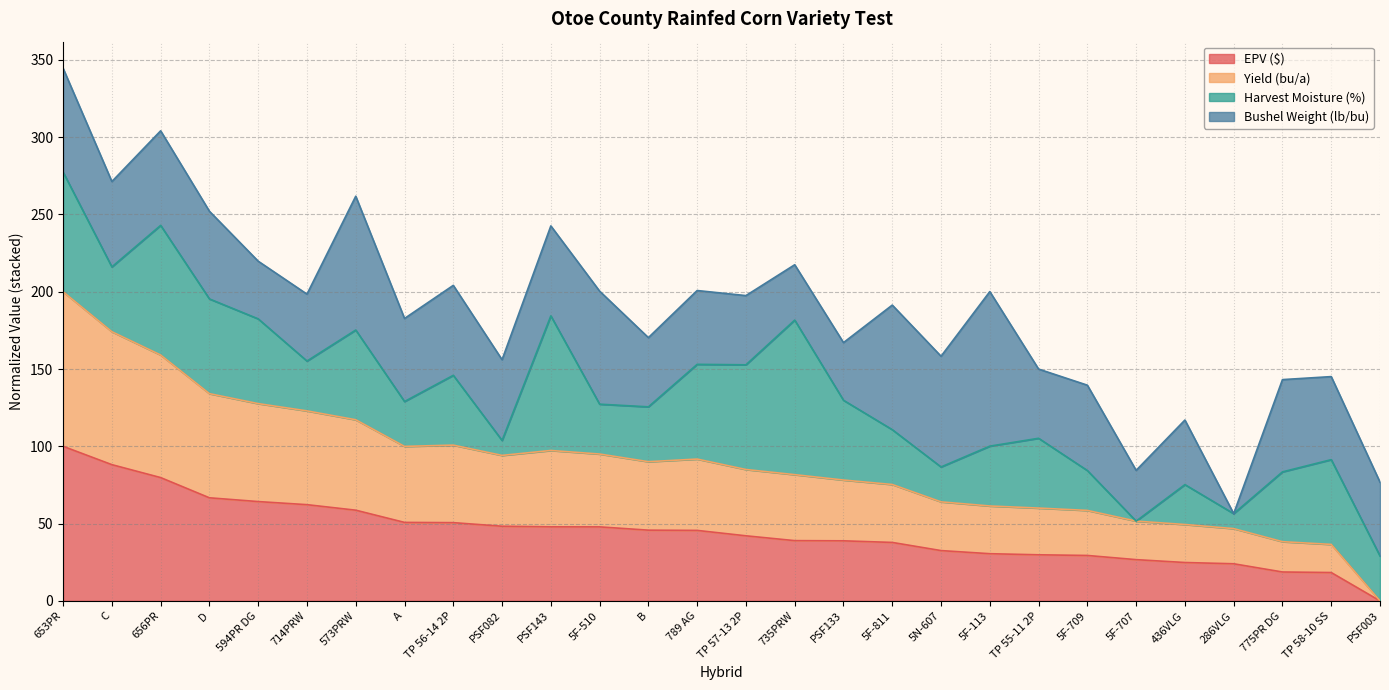

What is the highest value of the EPV ($) series?

100.0